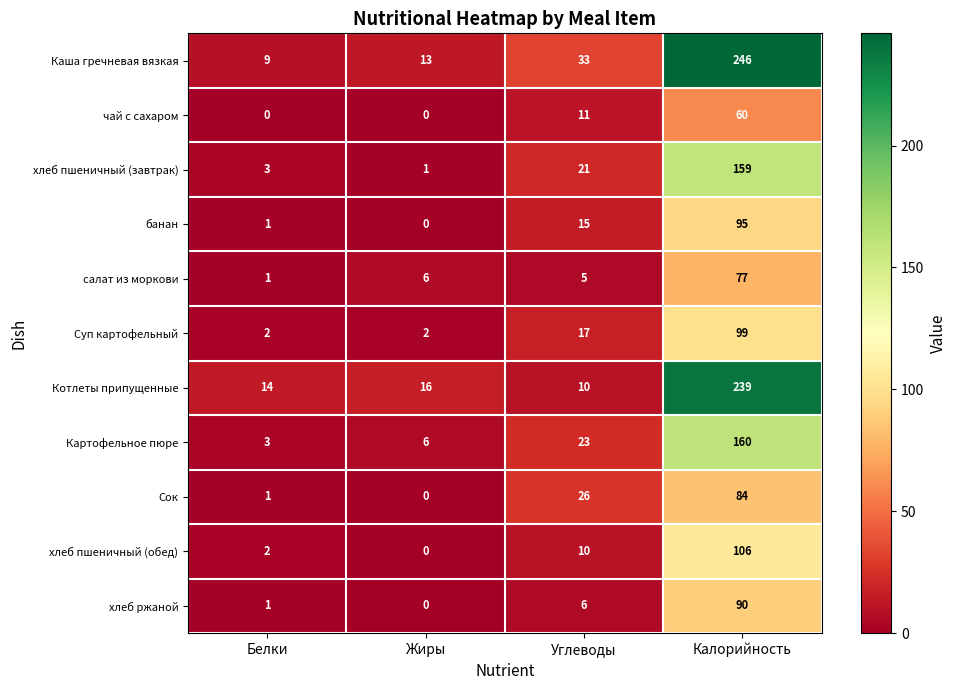

What is the highest value of the хлеб пшеничный (обед) series?

106